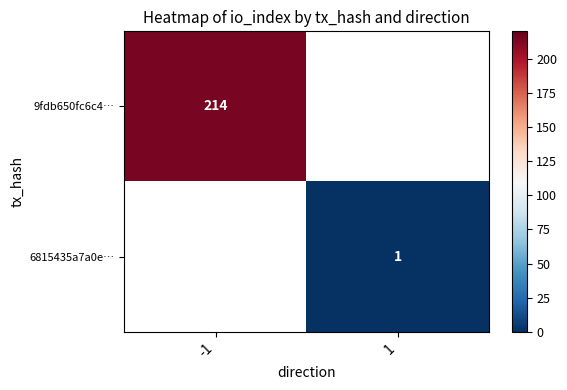

Is it true that 9fdb650fc6c4… equals 100.7 at -1?

False